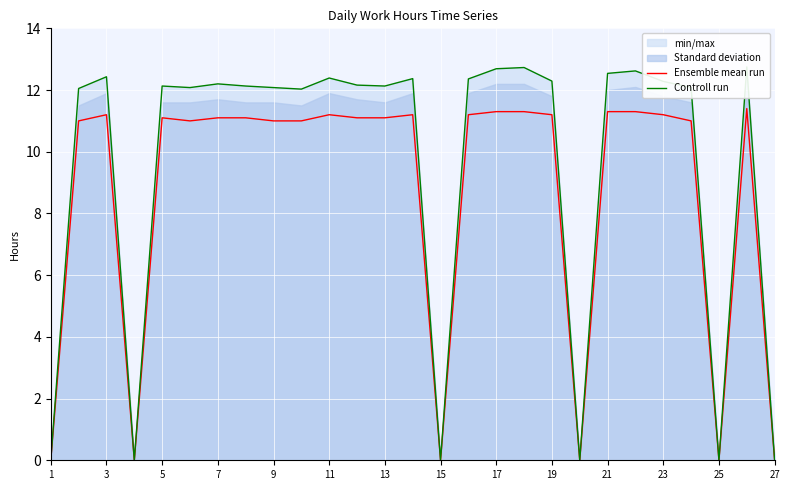

What is the average value of the Ensemble mean run series?

8.7